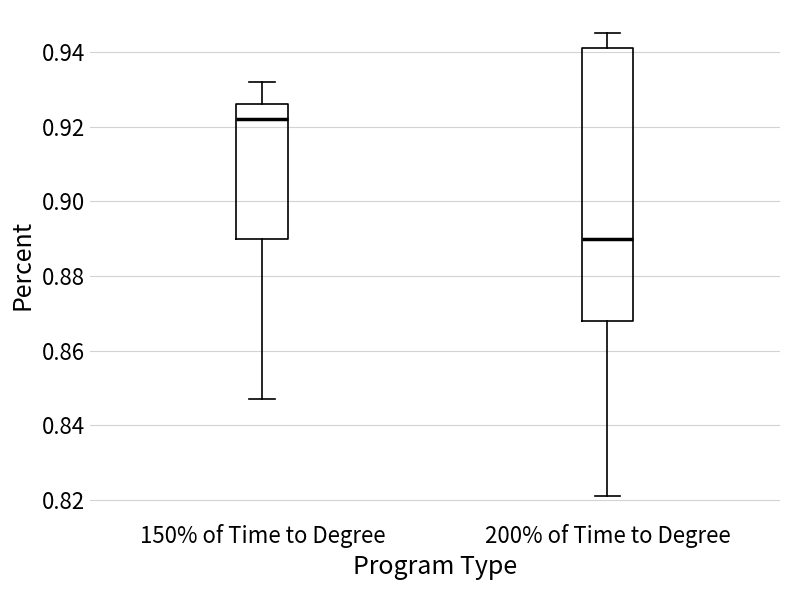

Where is the lower edge of the box for 200% of Time to Degree on the y-axis? The values are not printed on the chart, so give them approximately, as read against the axis.

0.868